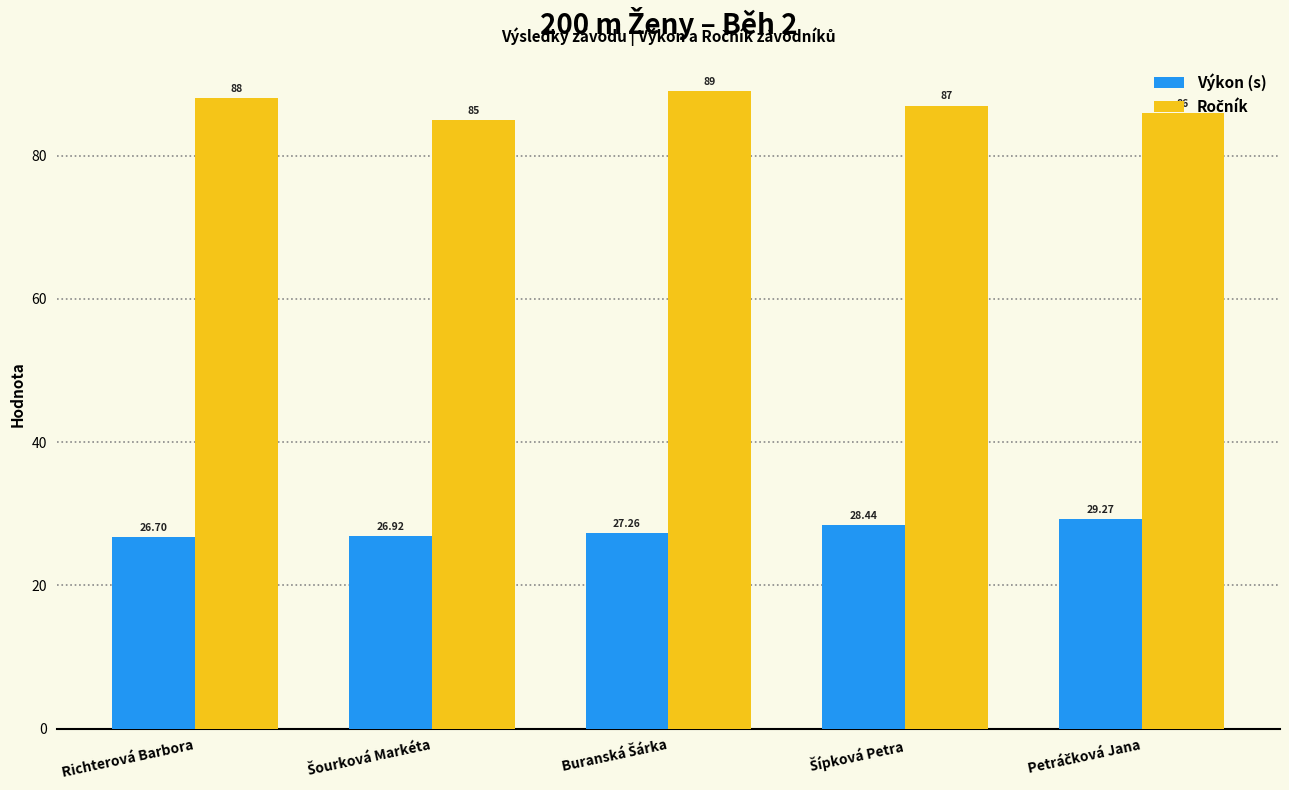

At how many categories does at least one series exceed 63?

5